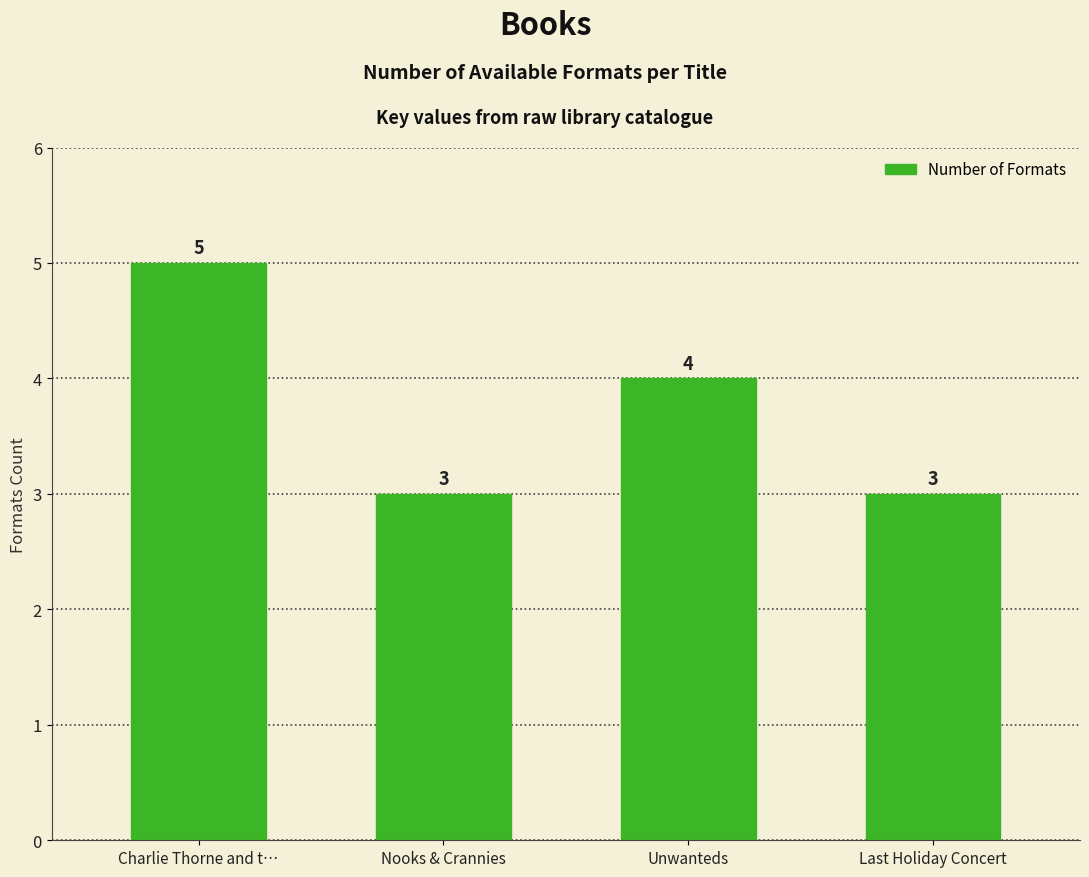

What is the label of the 1st bar from the left?

Charlie Thorne and t…